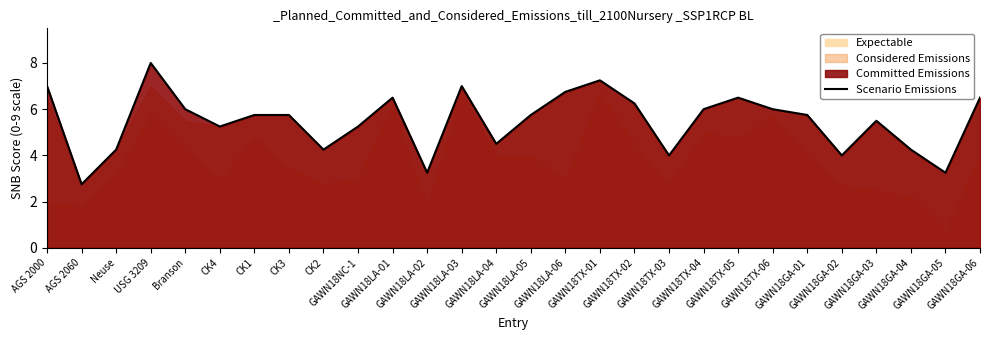

How many interior local peaks (higher than both neighbors) does the data have?

6